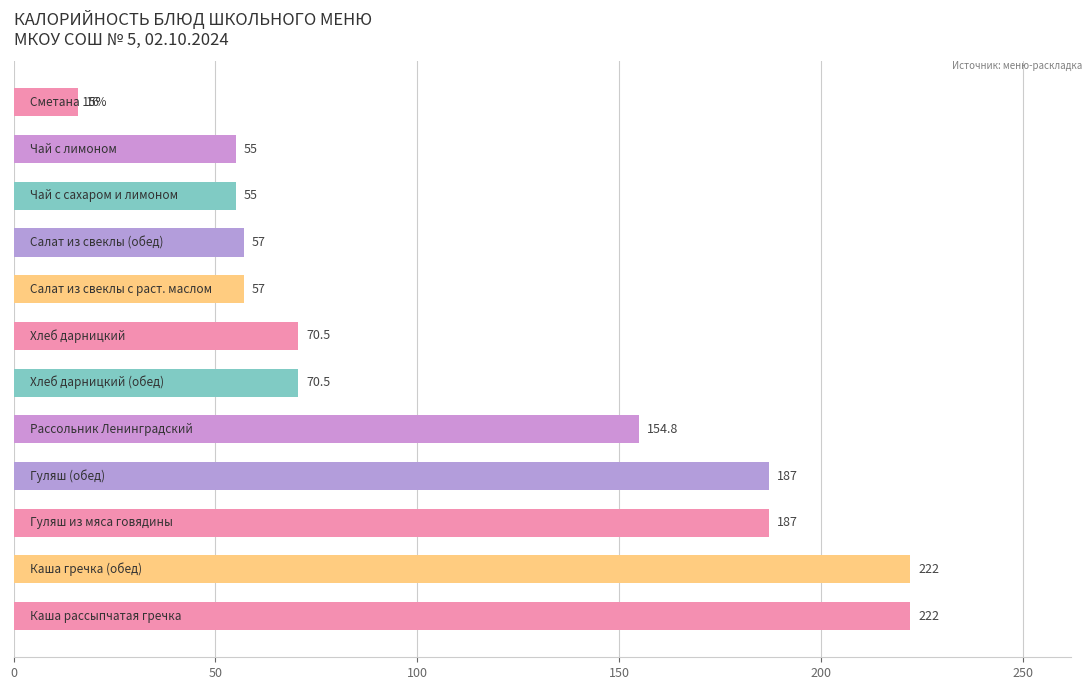

Are the bars grouped side by side (vs. stacked)?

No